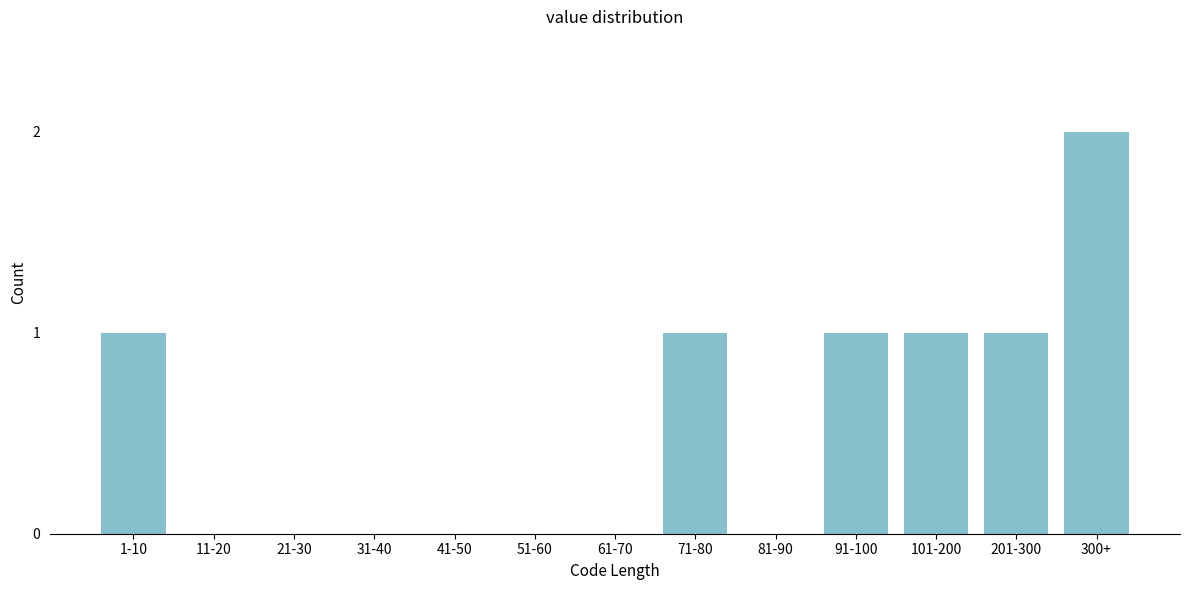

Reading left to right, list all the values displayed in this chart.

1-10=1	11-20=0	21-30=0	31-40=0	41-50=0	51-60=0	61-70=0	71-80=1	81-90=0	91-100=1	101-200=1	201-300=1	300+=2